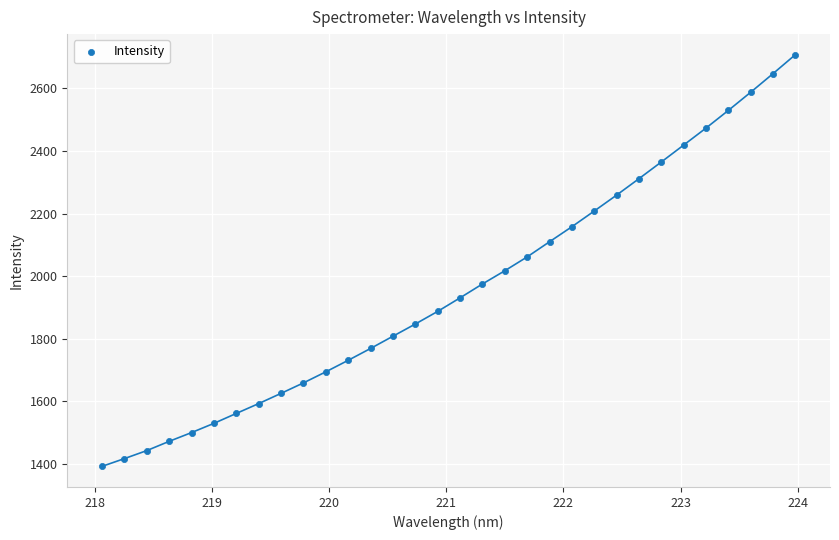

What is the range of Y values (max minus min)?

1315.2